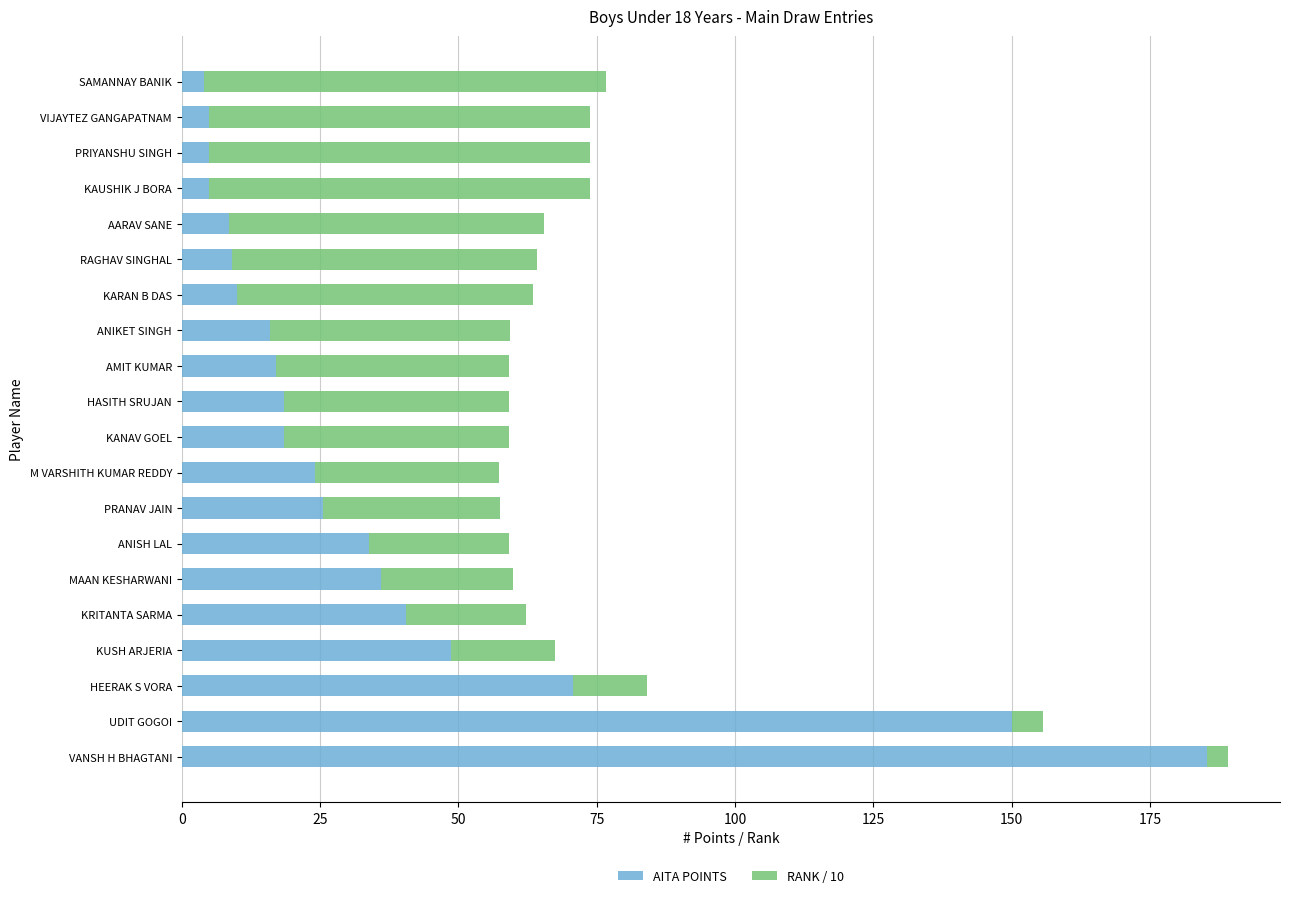

What is the difference between the AITA POINTS values at KRITANTA SARMA and AARAV SANE?

32.0